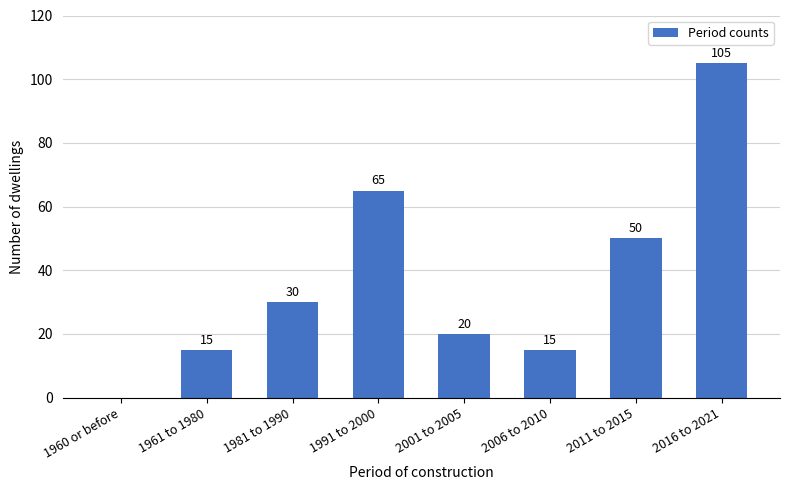

Reading left to right, extract all data points from this chart.

1960 or before=0	1961 to 1980=15	1981 to 1990=30	1991 to 2000=65	2001 to 2005=20	2006 to 2010=15	2011 to 2015=50	2016 to 2021=105